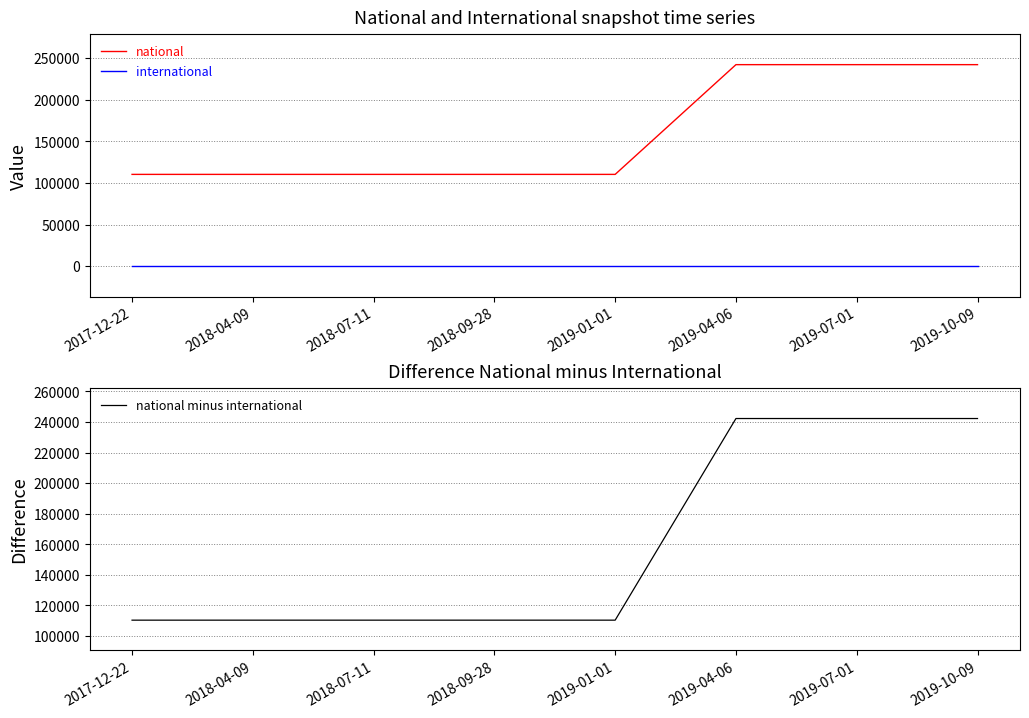

At 2019-01-01, list the series in order from largest to smallest.

national, national minus international, international